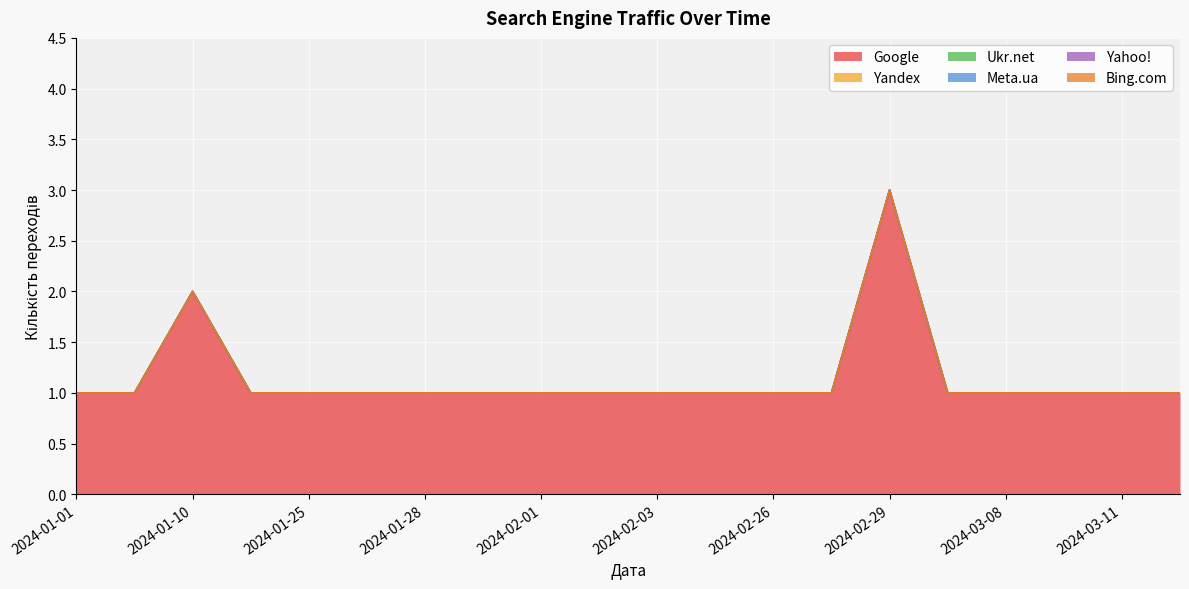

True or false: Yahoo! and Bing.com cross at least once.

False